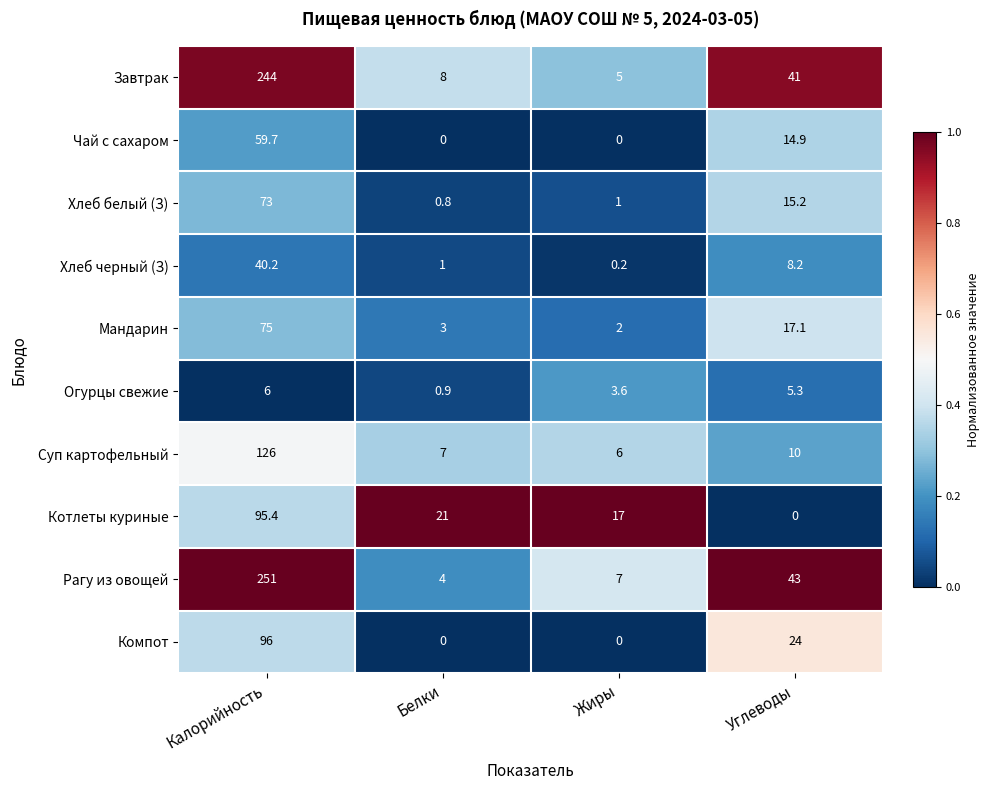

What is the maximum value for Котлеты куриные?

95.4